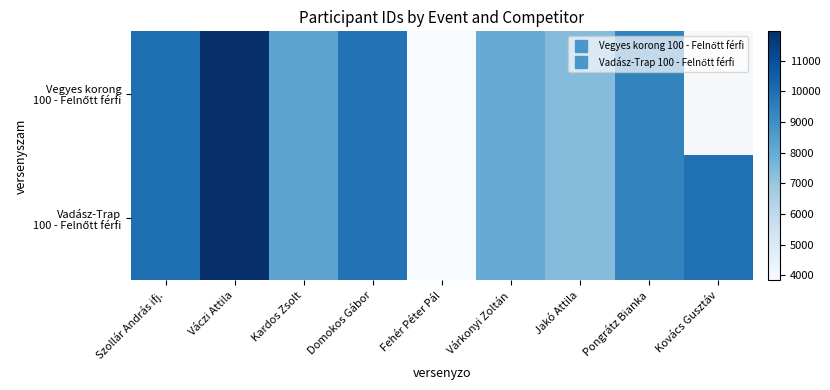

What is the approximate value of Vegyes korong 100 - Felnőtt férfi at Domokos Gábor?

9840.0